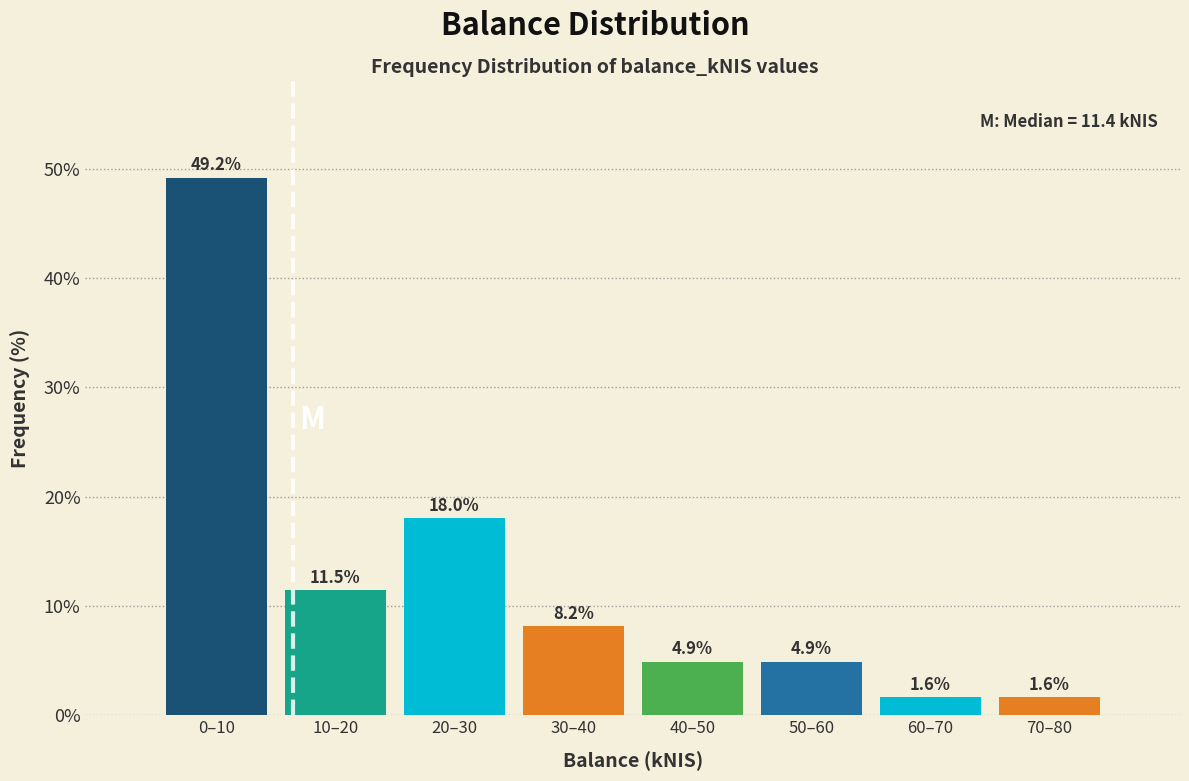

Reading left to right, list all the values displayed in this chart.

49.2	11.5	18.0	8.2	4.9	4.9	1.6	1.6